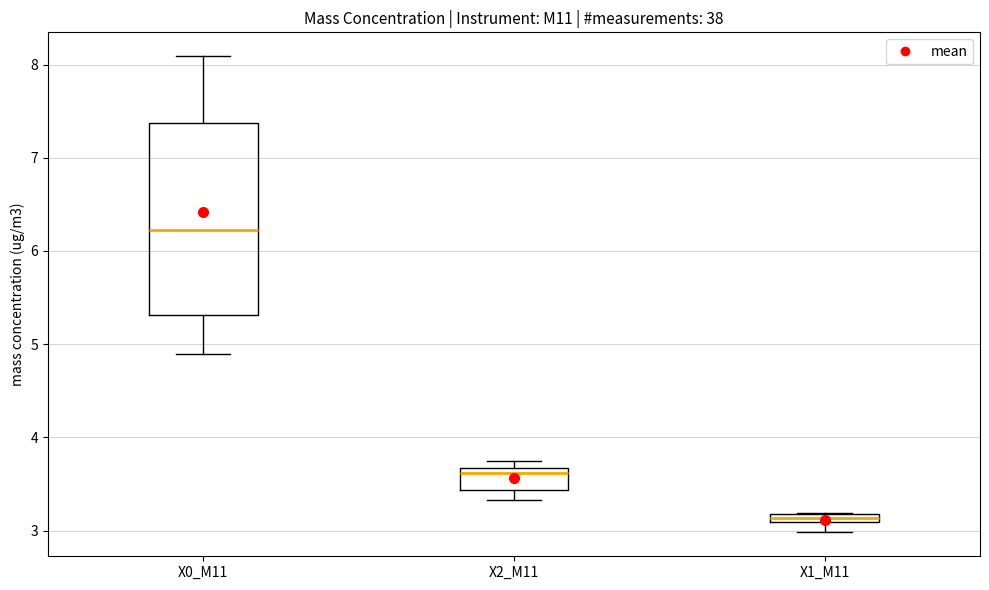

Comparing the boxes themselves (not the whiskers), which one is the tallest?

X0_M11